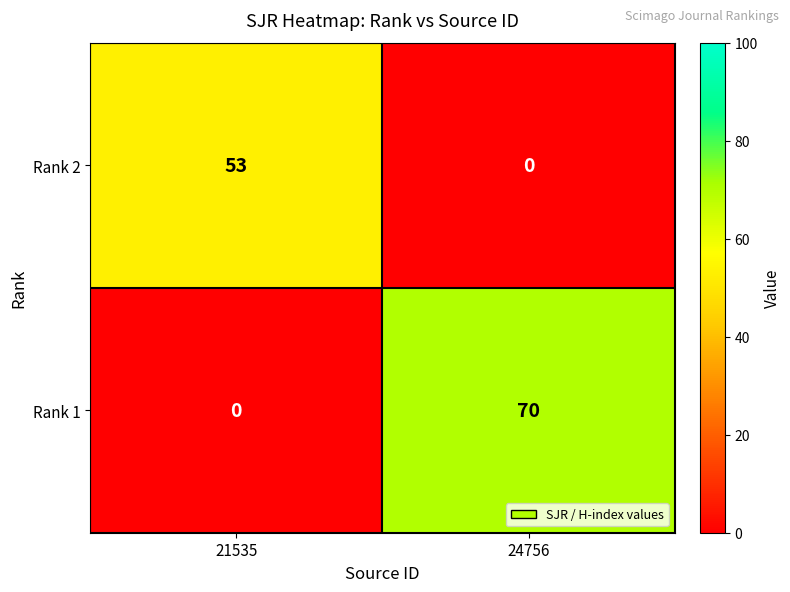

How many data points does each series have?

2